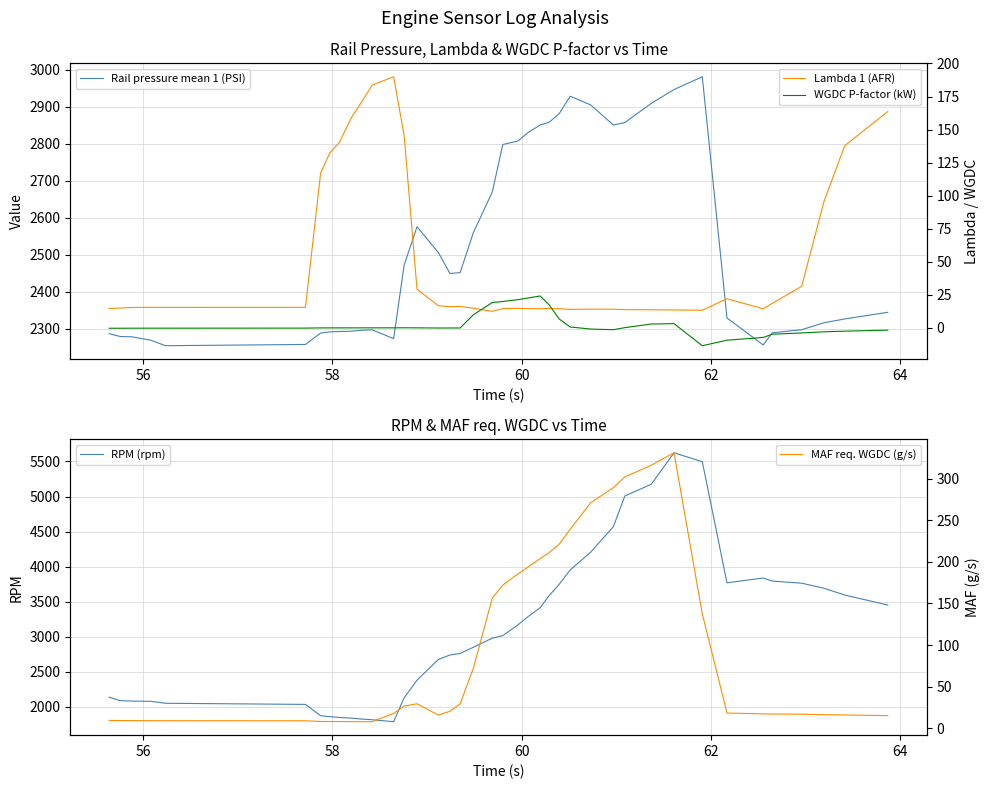

What is the minimum value for RPM (rpm)?

1788